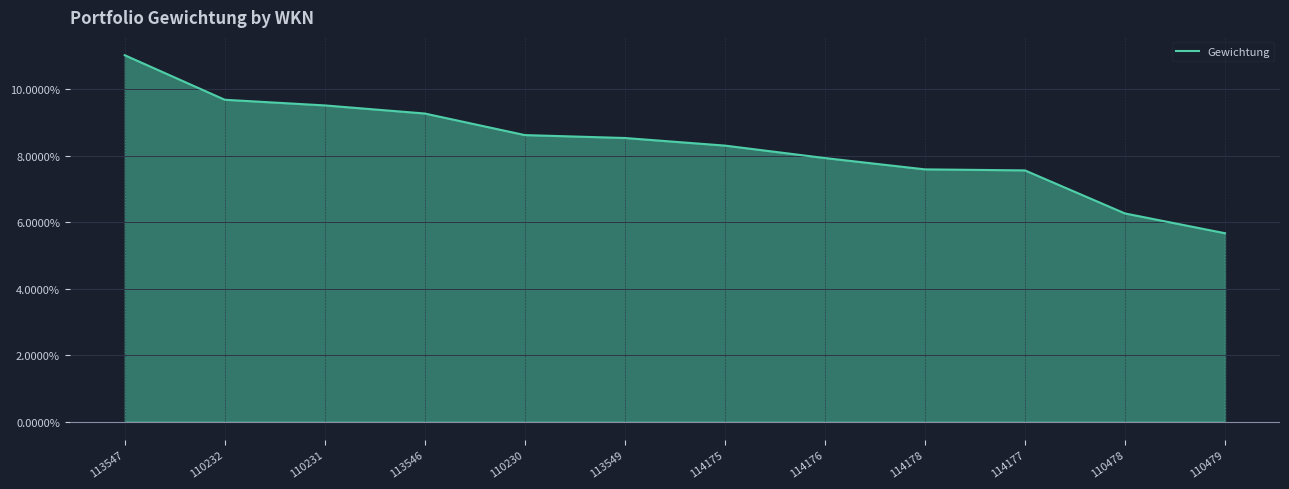

What is the value of the 4th point from the left?

0.1